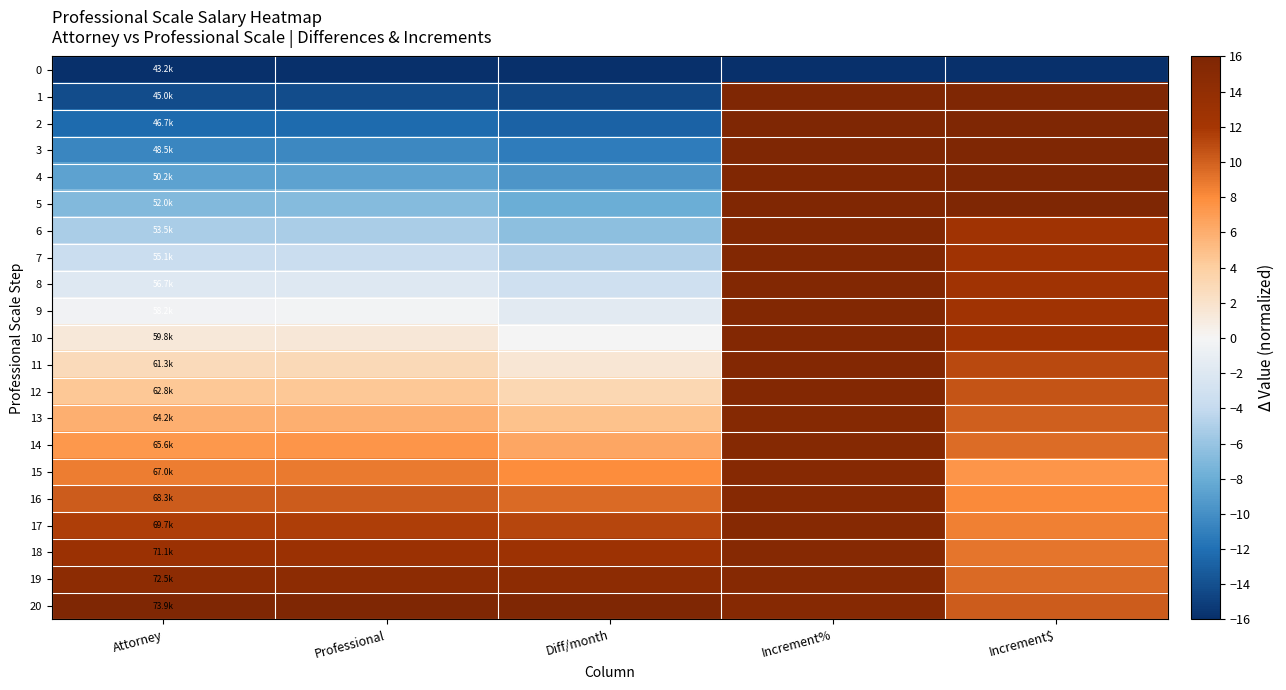

Which has a higher value, Diff/month or Increment$?

Diff/month